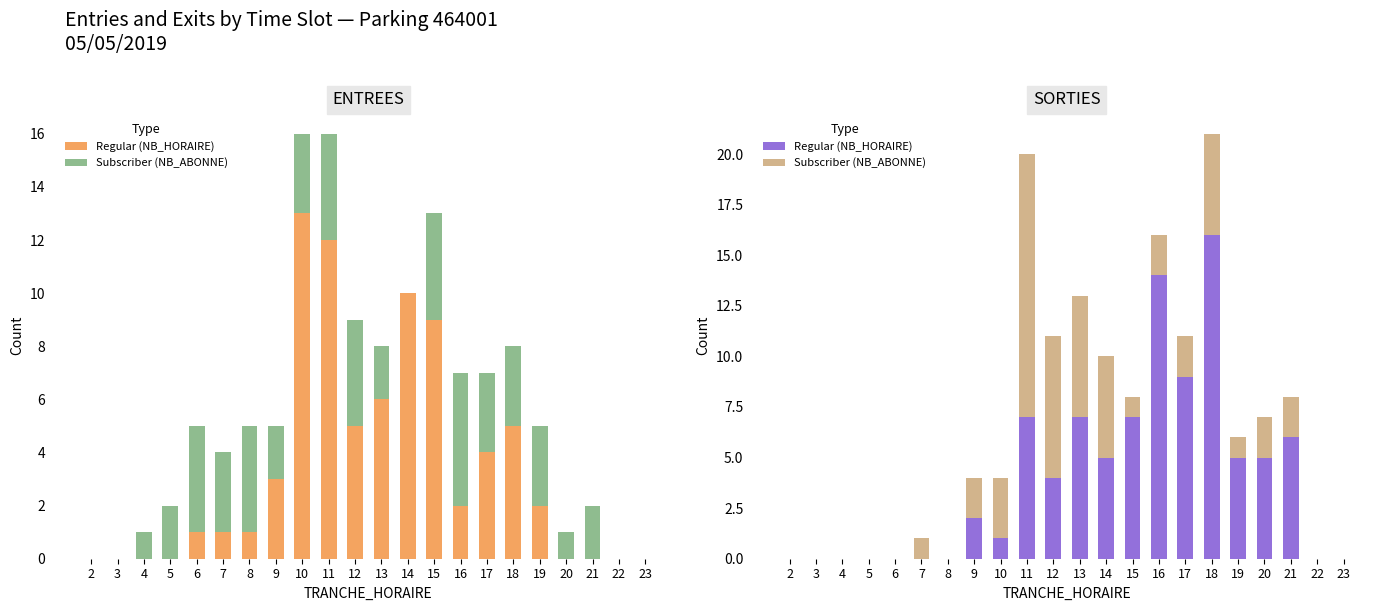

Rank the series by their average value, from highest to lowest.

Regular (NB_HORAIRE), Subscriber (NB_ABONNE)